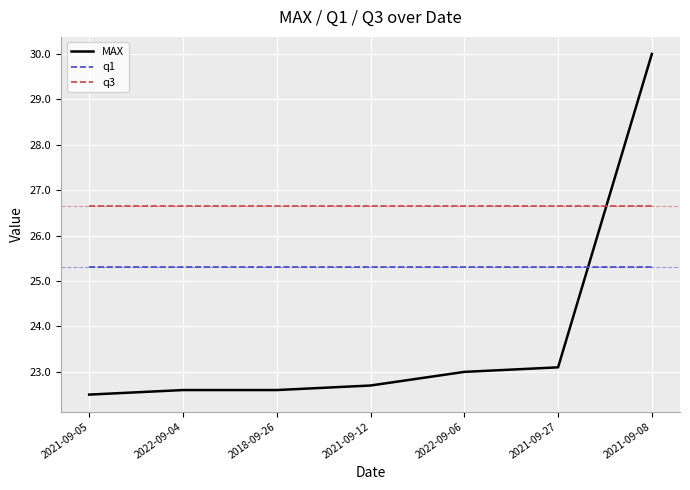

True or false: q3 has a value of 46.2 at 2021-09-08.

False